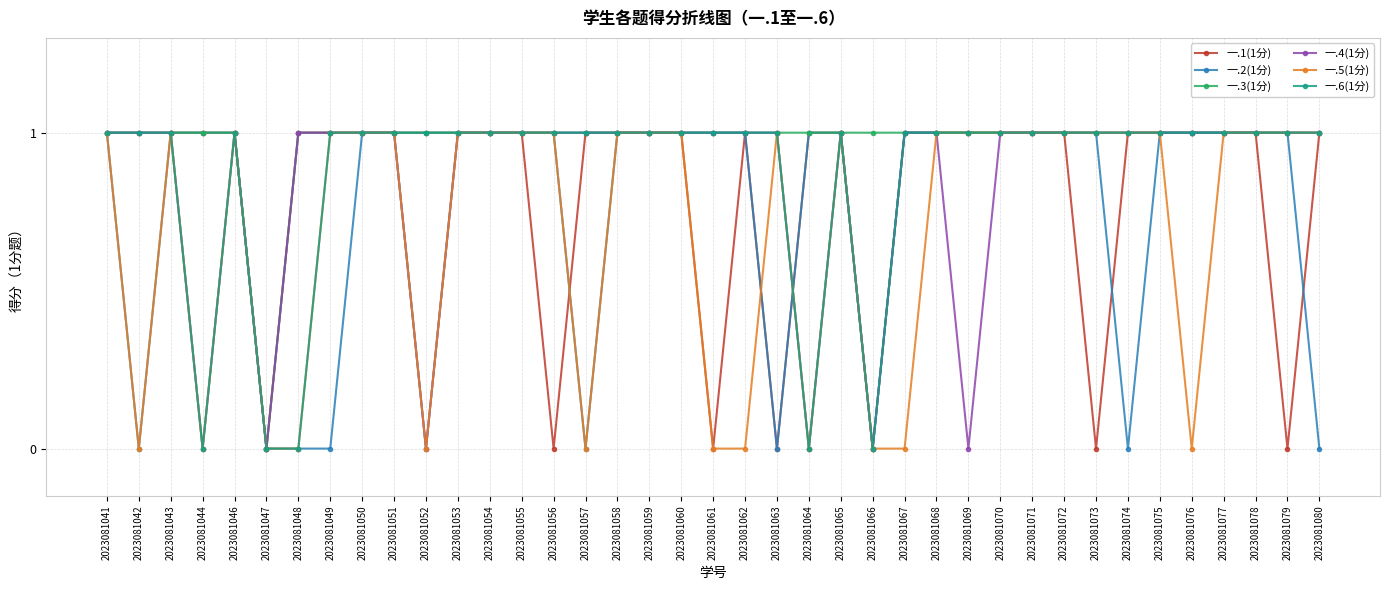

What is the total value across all series at 2023081052?

3